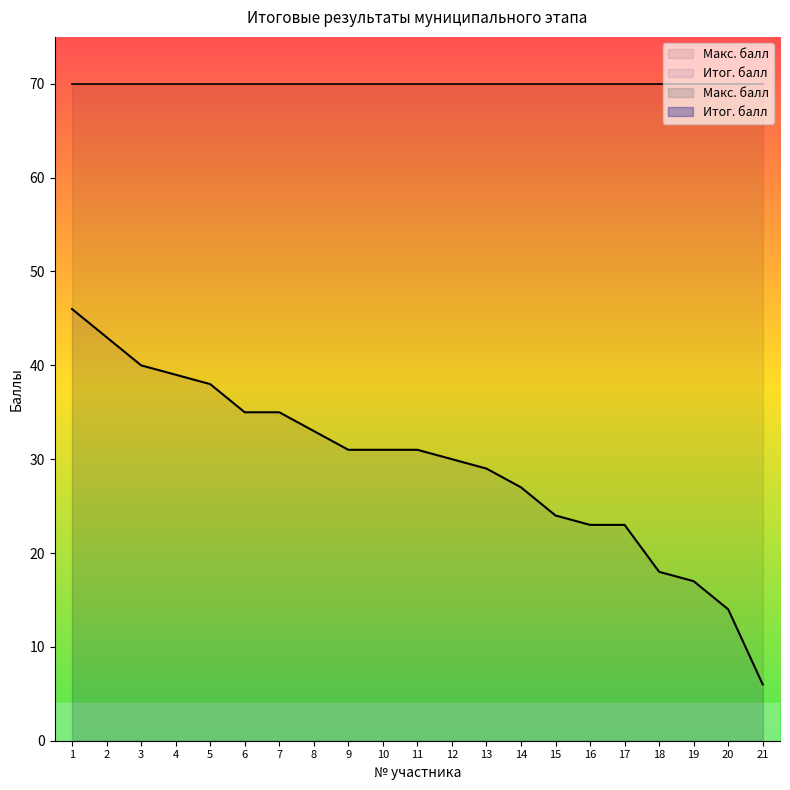

True or false: the data shows 39 at 4.

True